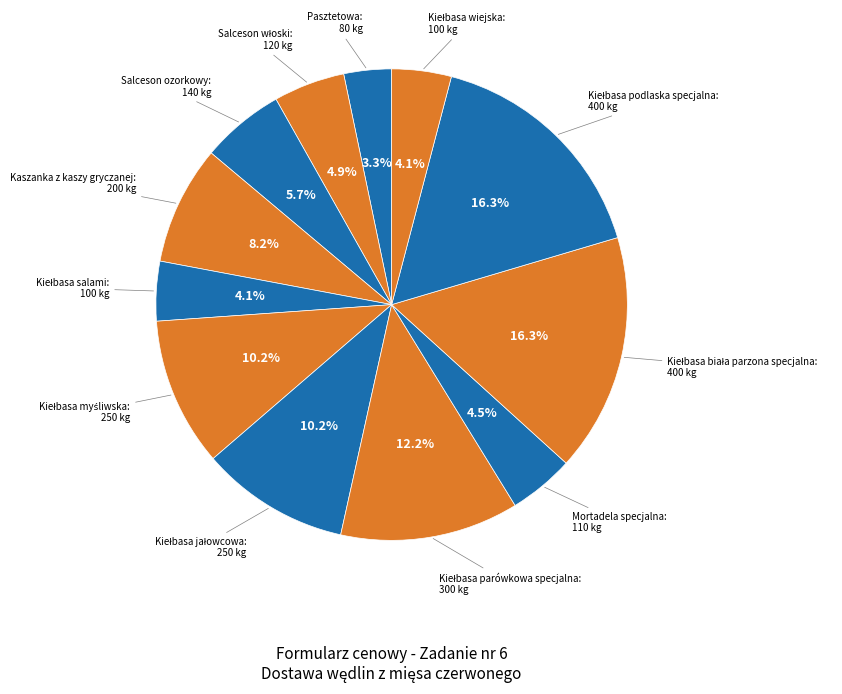

Rank the categories by value from highest to lowest.

Kiełbasa biała parzona specjalna, Kiełbasa podlaska specjalna, Kiełbasa parówkowa specjalna, Kiełbasa myśliwska, Kiełbasa jałowcowa, Kaszanka z kaszy gryczanej, Salceson ozorkowy, Salceson włoski, Mortadela specjalna, Kiełbasa salami, Kiełbasa wiejska, Pasztetowa